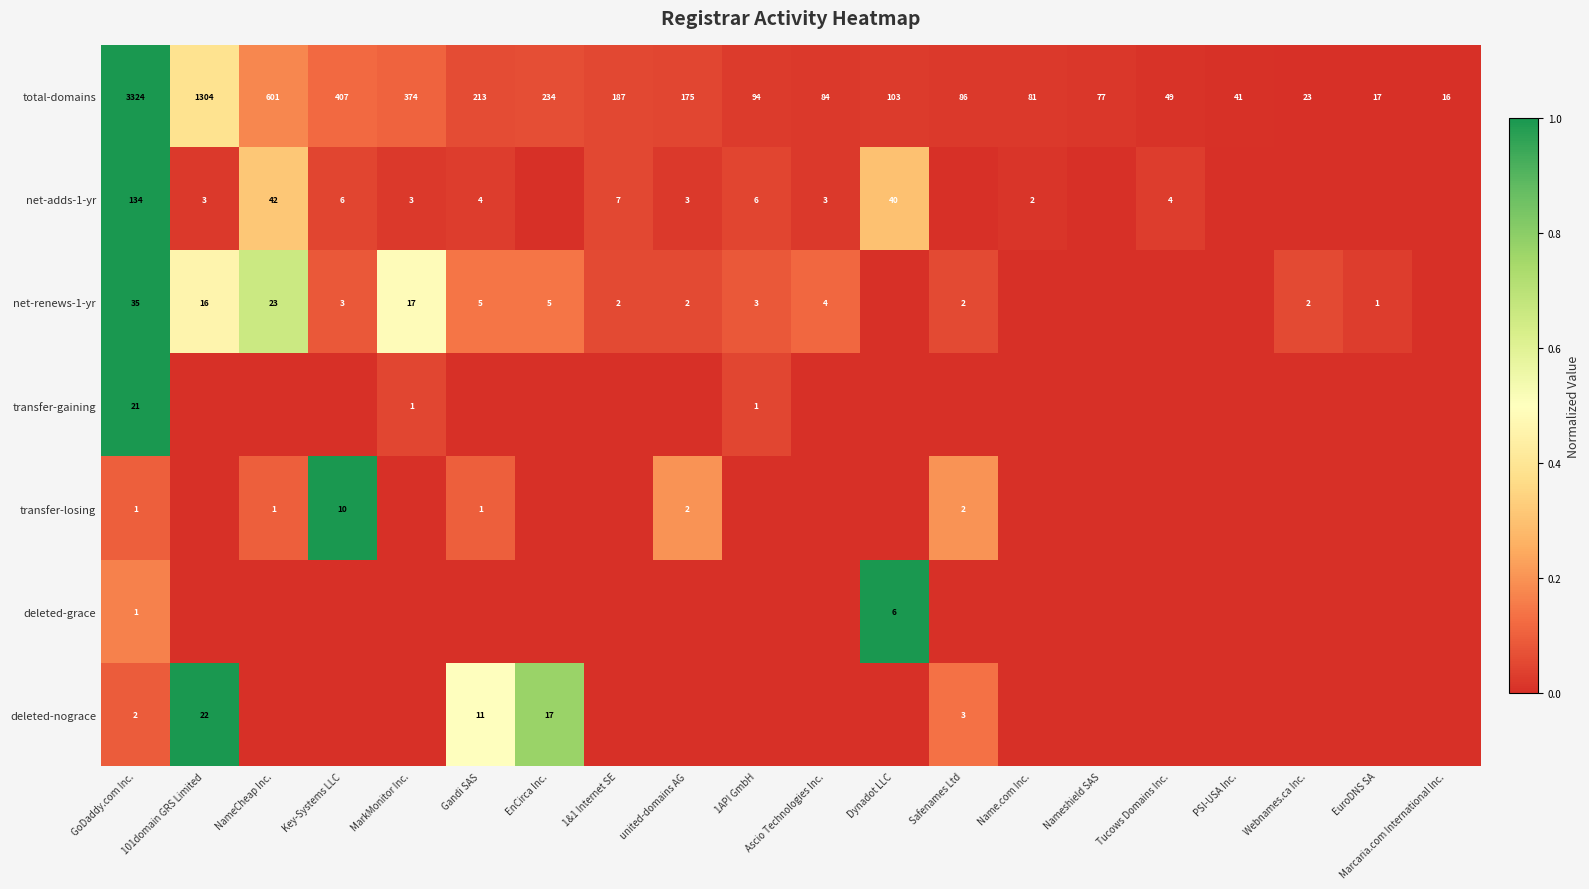

The value of transfer-losing at Gandi SAS is 1. True or false?

True